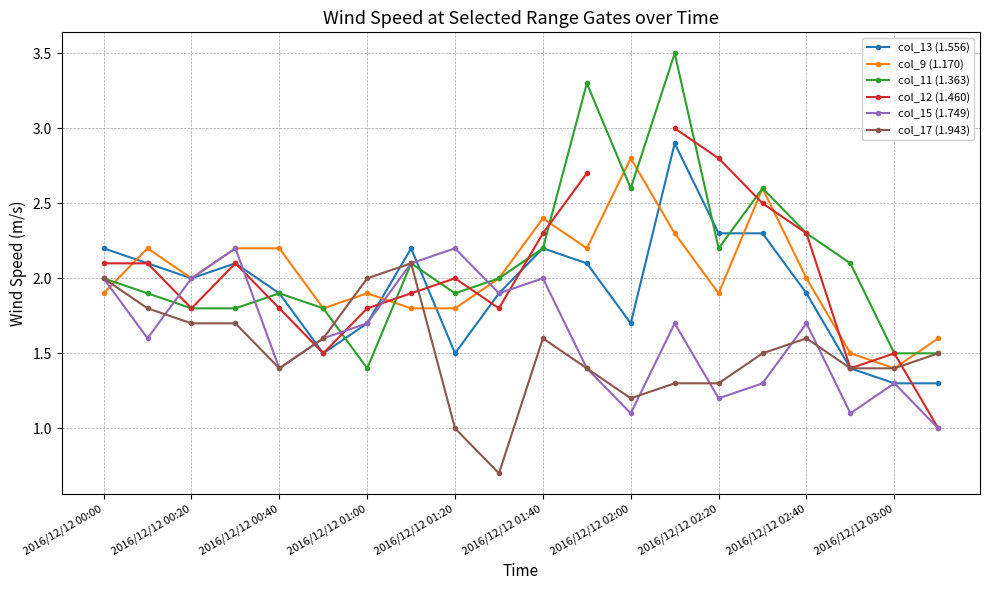

True or false: col_13 (1.556) has more than 0 interior local peaks.

True